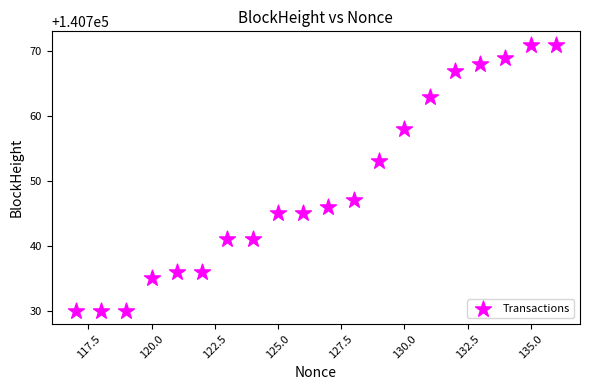

What is the range of X values (max minus min)?

19